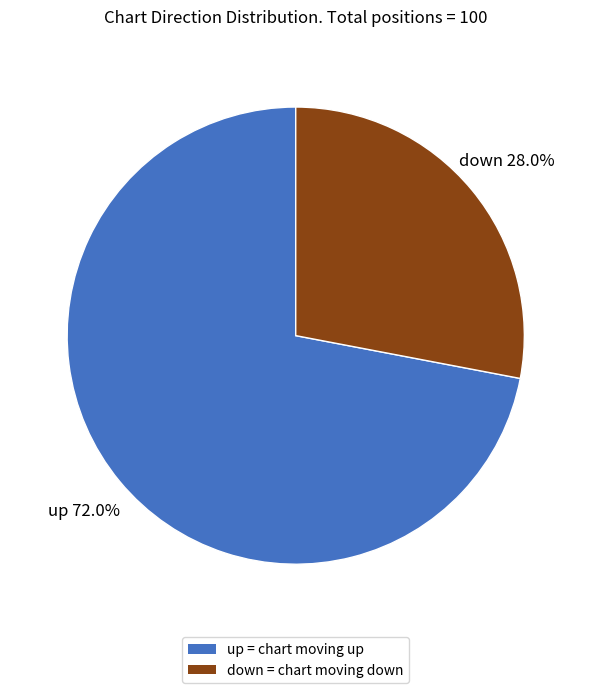

To the nearest percent, what portion does down represent?

28%